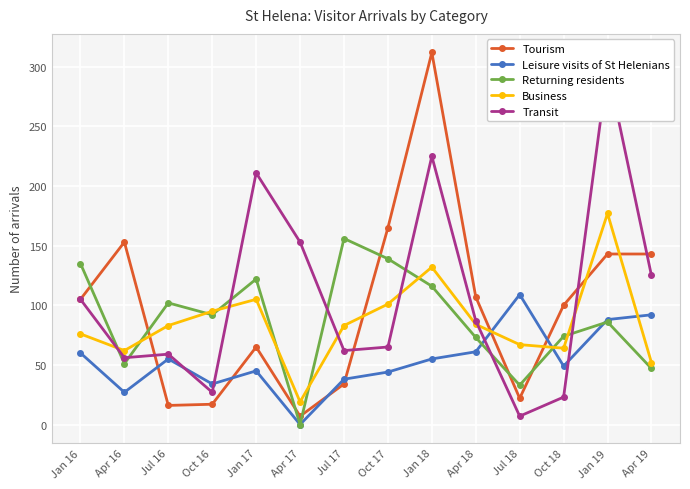

At which category is the sum across all series the highest?

Jan 18